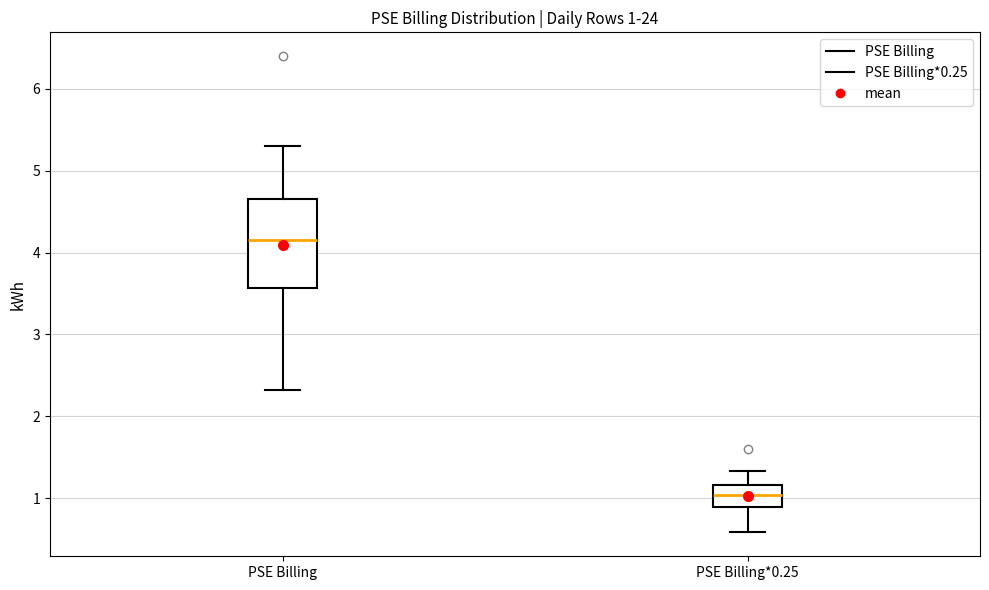

Which box's median line is the lowest?

PSE Billing*0.25